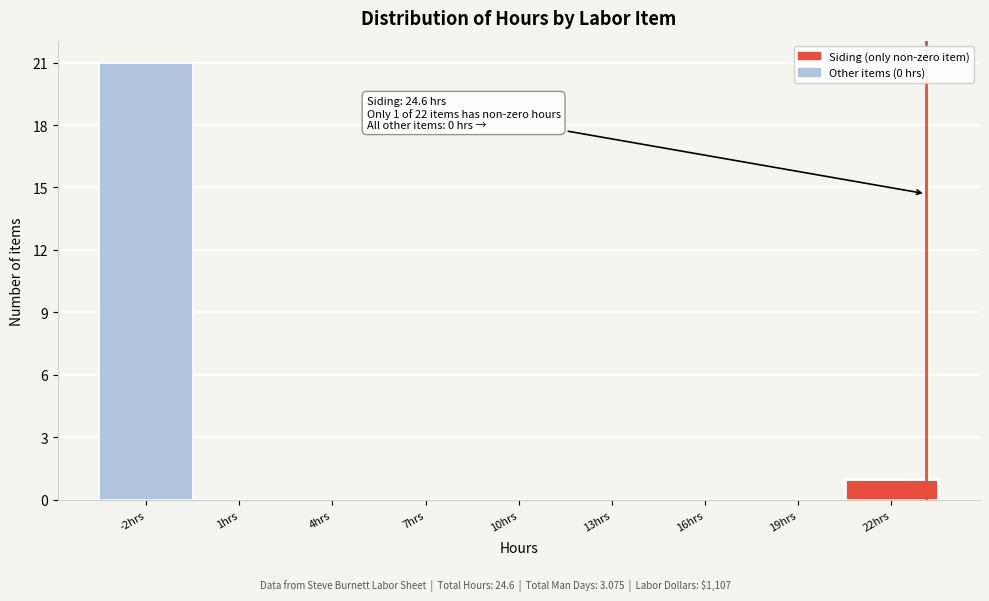

Reading left to right, extract all data points from this chart.

-2hrs=21	1hrs=0	4hrs=0	7hrs=0	10hrs=0	13hrs=0	16hrs=0	19hrs=0	22hrs=1